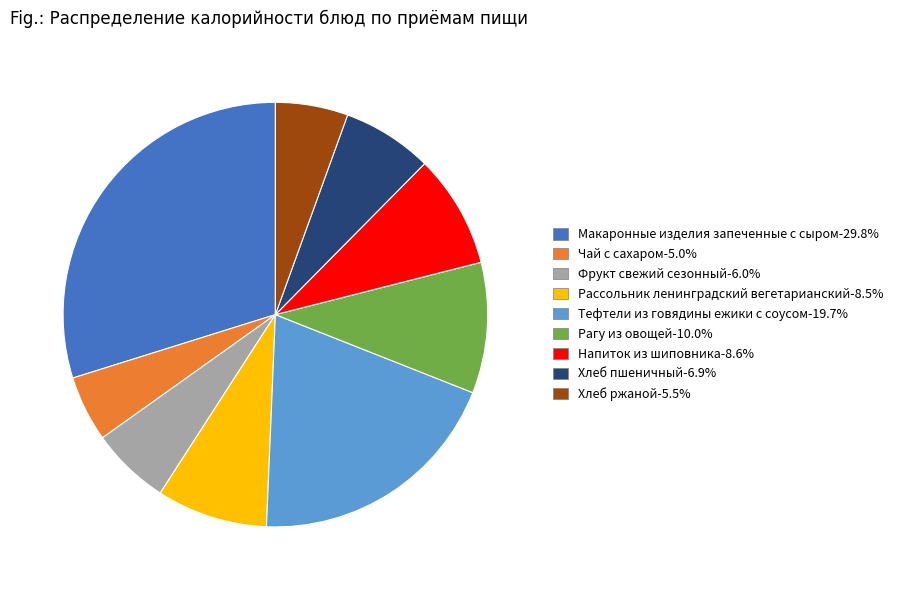

Do Хлеб ржаной and Чай с сахаром together represent more than half of the pie?

No